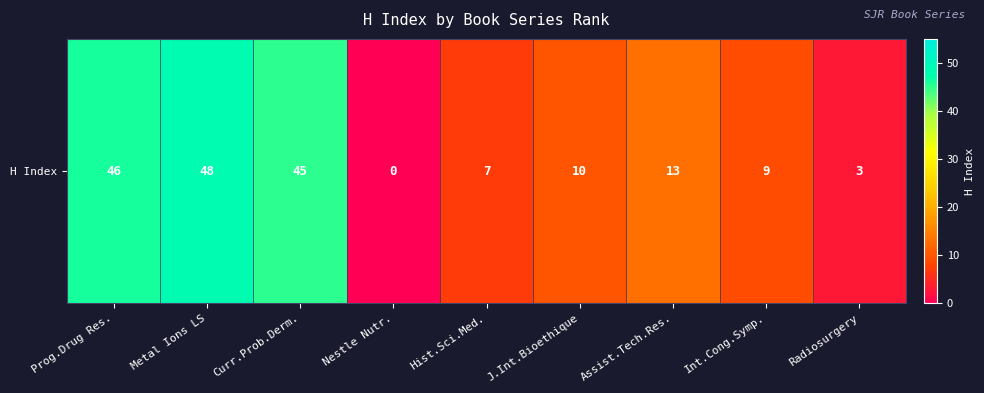

Which label corresponds to the largest value in the chart?

Metal Ions LS